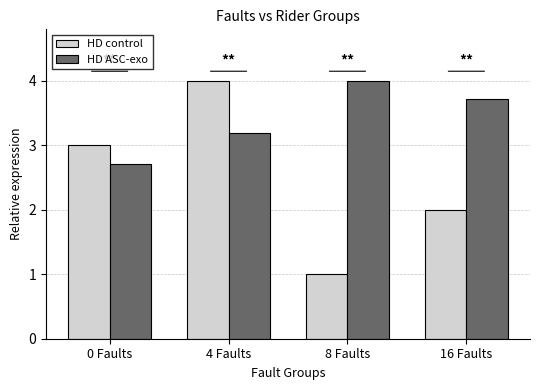

How many HD ASC-exo values are between 3 and 4?

3